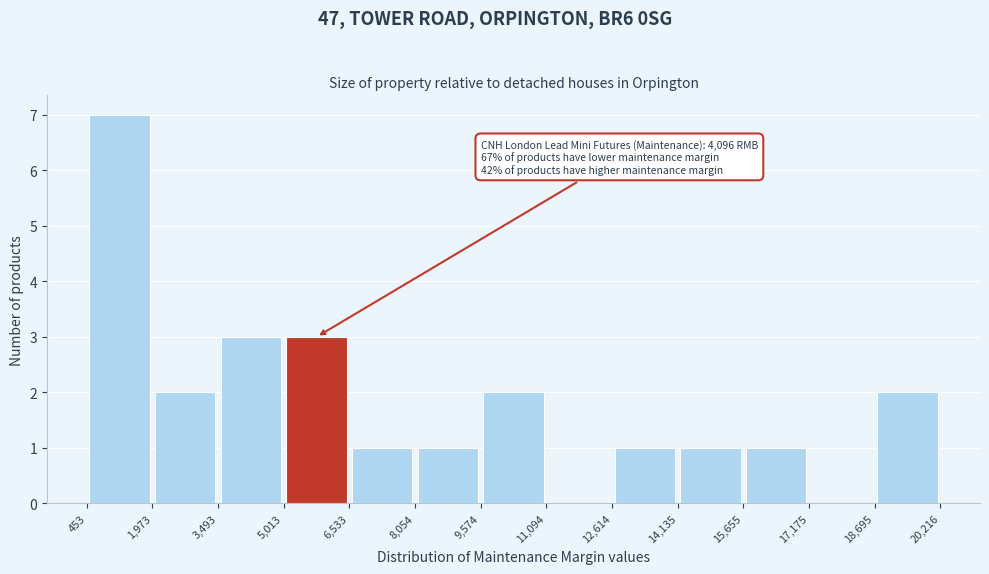

Which range on the x-axis has the tallest bar?

453 to 1,973